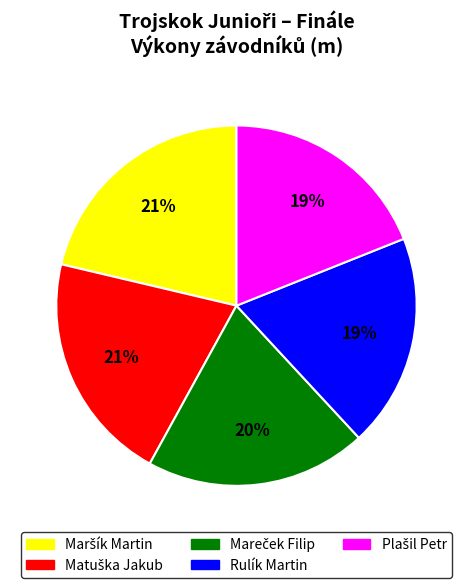

Does Rulík Martin represent more than half of the total?

No